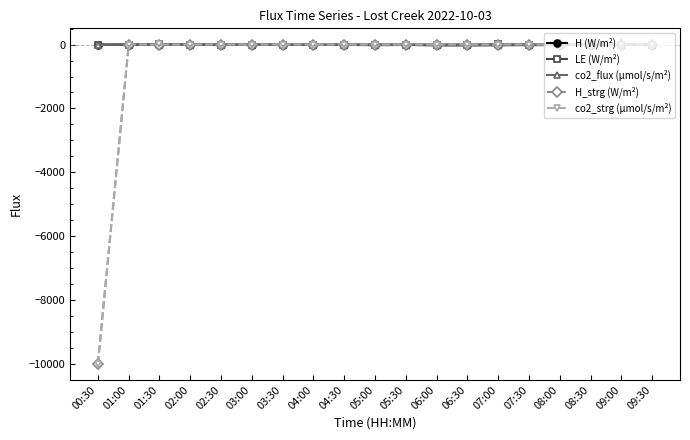

True or false: LE (W/m²) and H (W/m²) cross at least once.

False